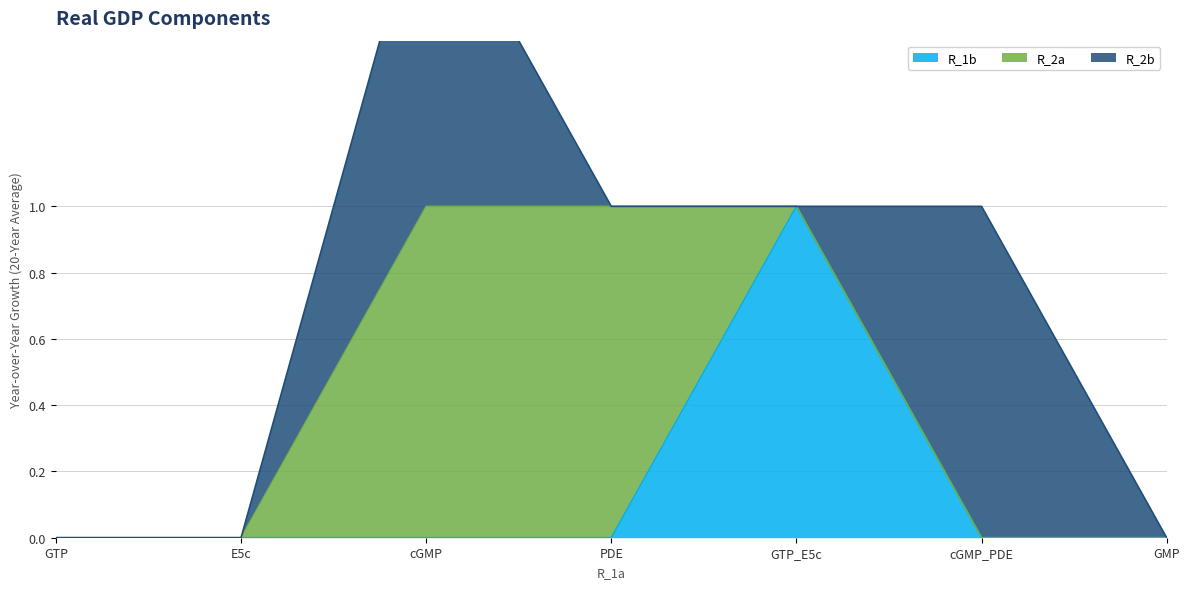

Which series changed the most between E5c and GMP?

R_1b